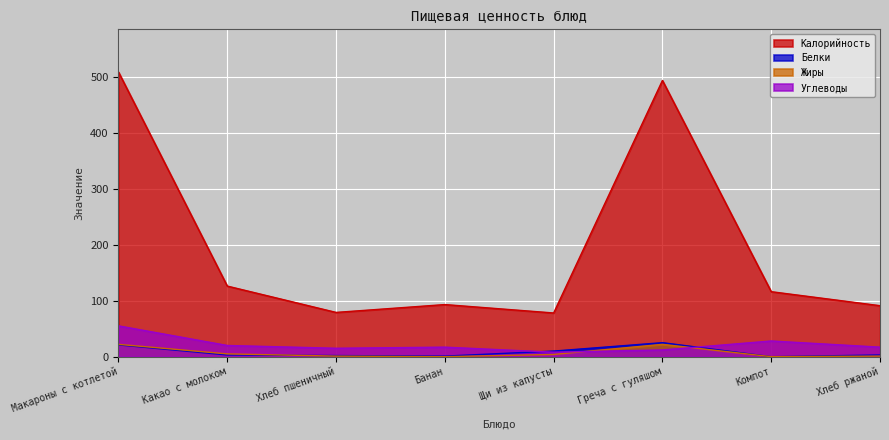

How many values in the Жиры series exceed 4?

3